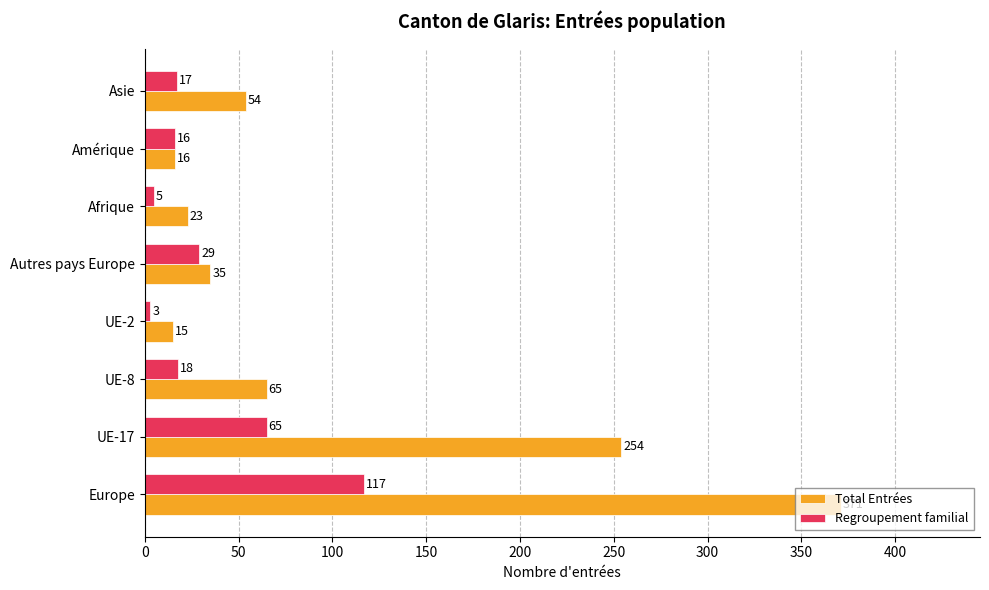

What is the average value of the Regroupement familial series?

34